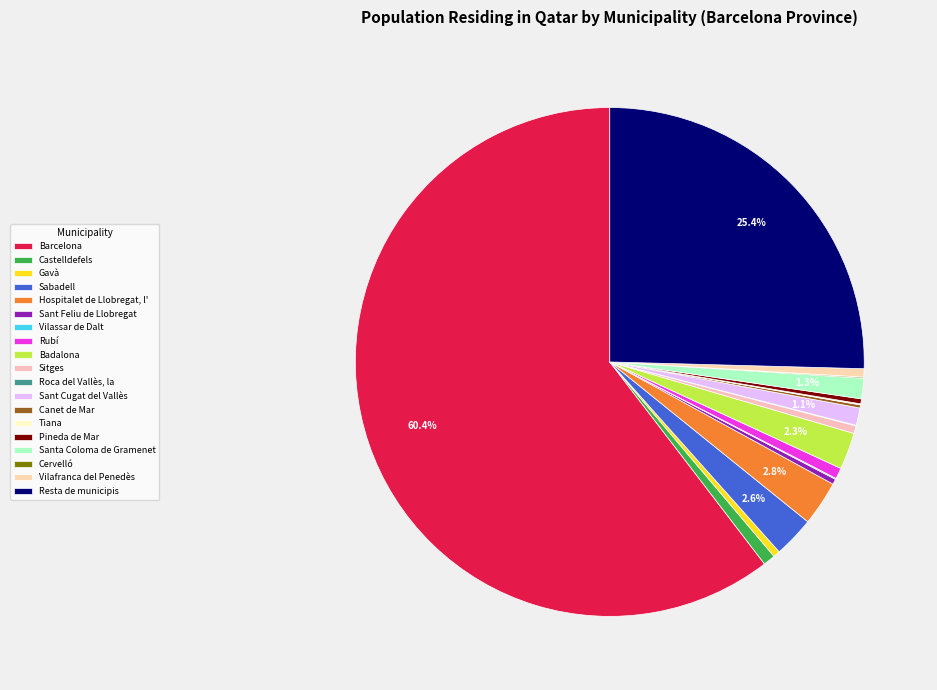

Which slice is the smallest?

Roca del Vallès, la